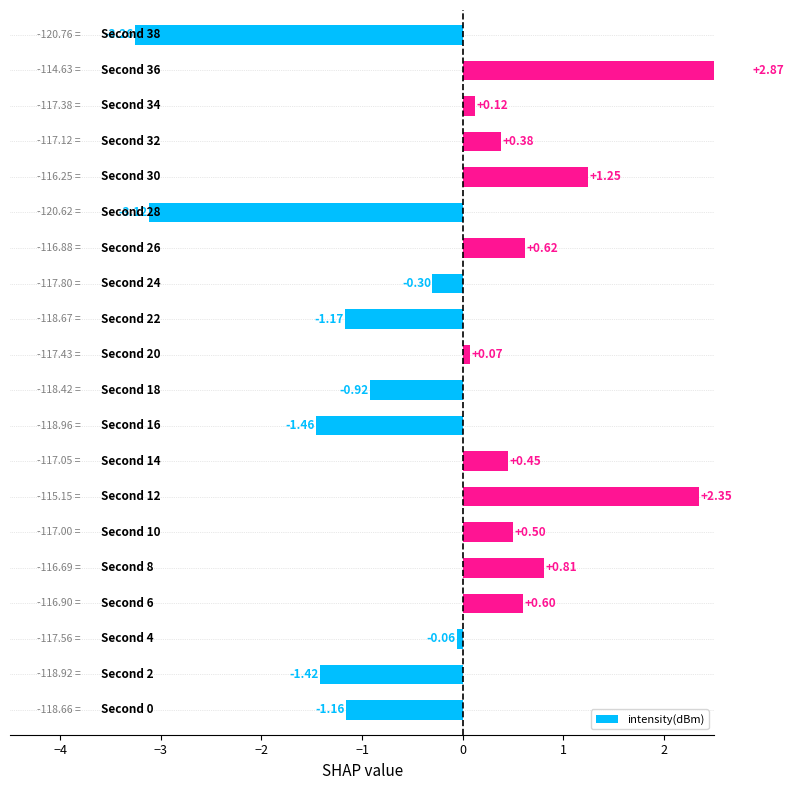

Does the chart contain any negative values?

Yes